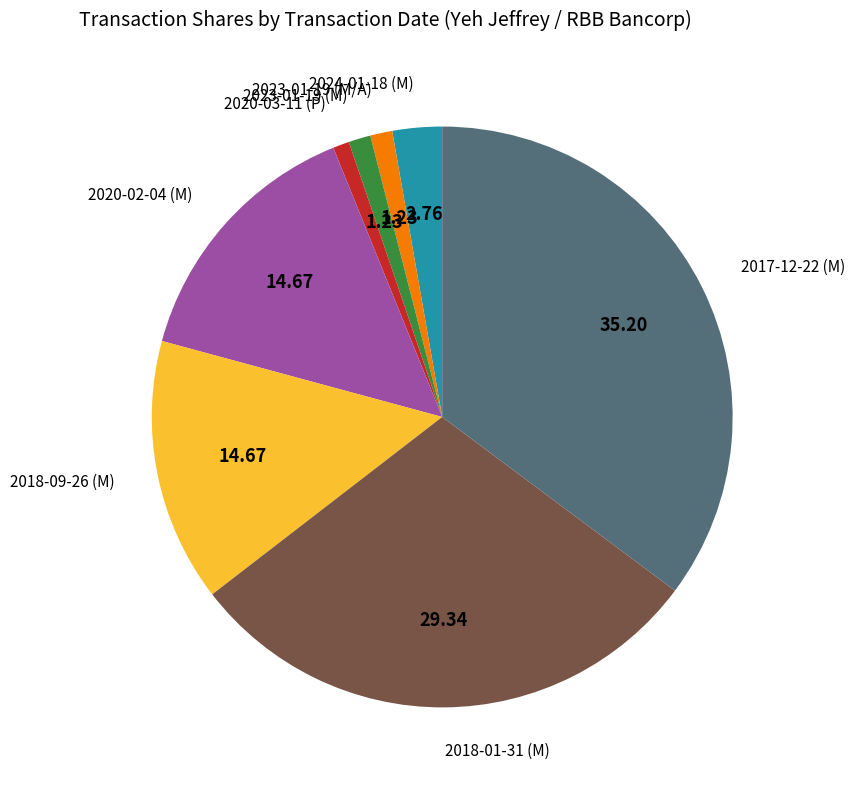

Is it true that 2023-01-19 (M) is 15% of the pie?

False